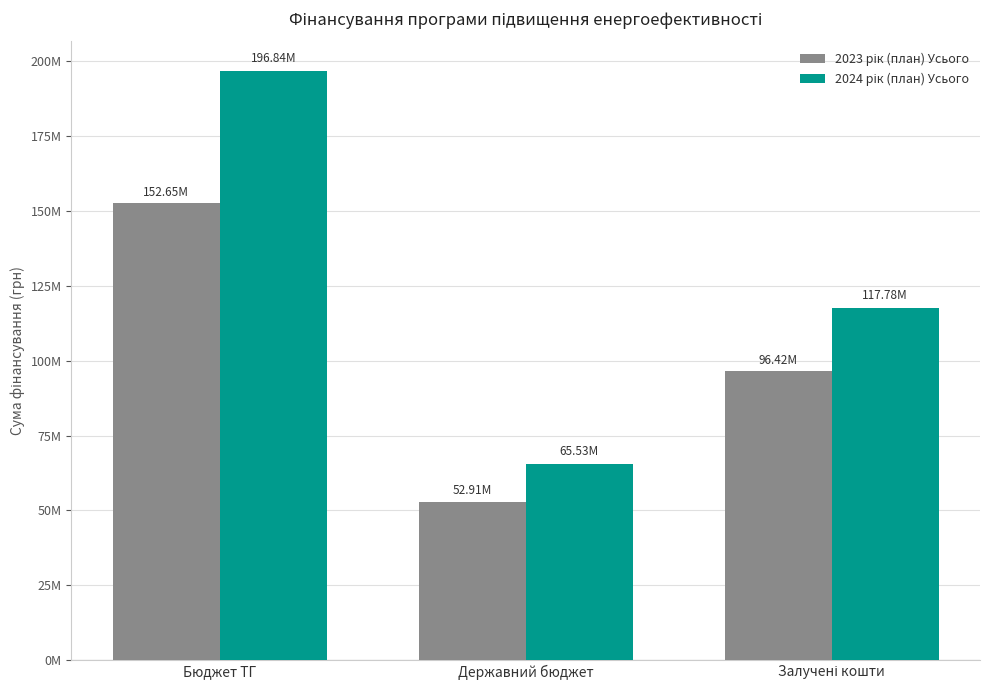

What is the label of the 3rd bar from the left?

Залучені кошти